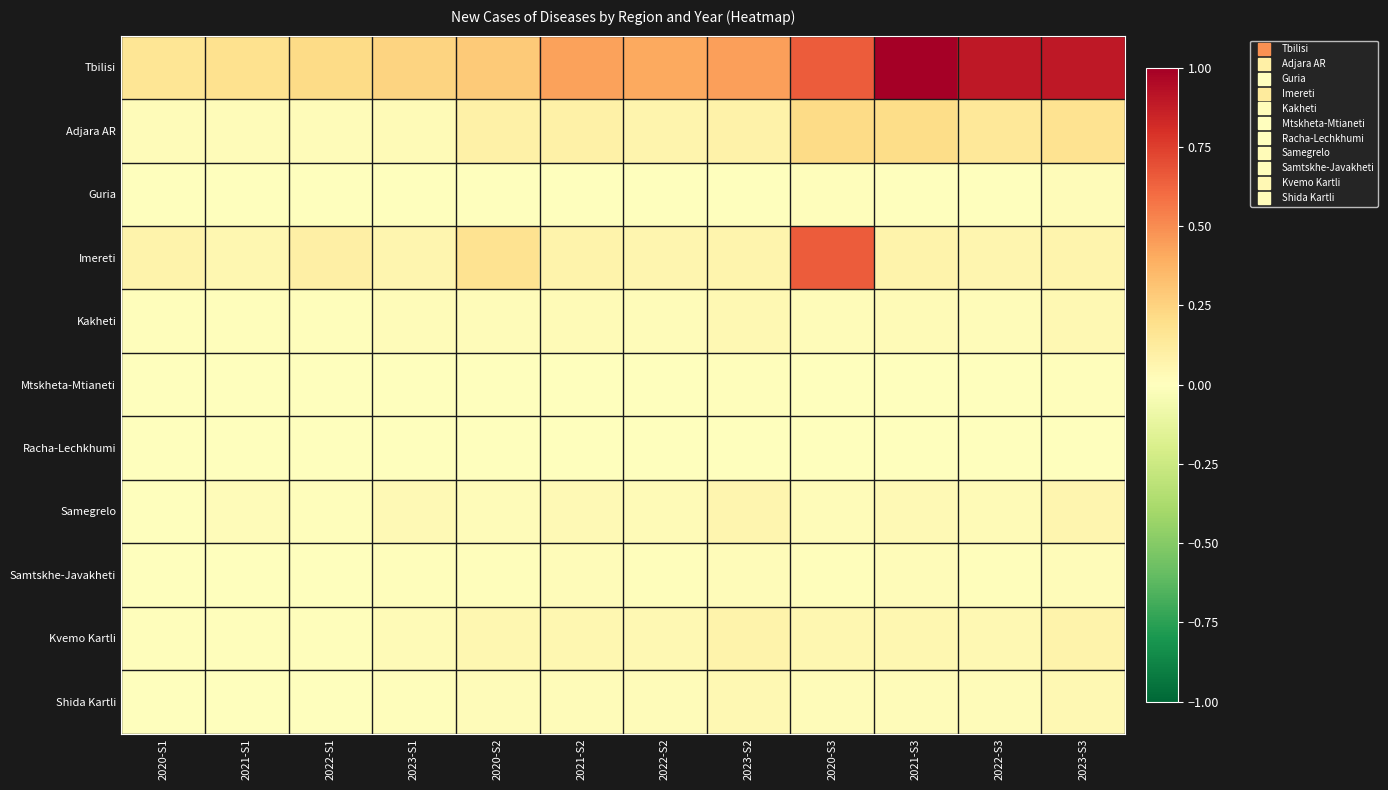

Rank the series at 2023-S2 from highest to lowest value.

Tbilisi, Adjara AR, Kvemo Kartli, Imereti, Samegrelo, Kakheti, Shida Kartli, Samtskhe-Javakheti, Mtskheta-Mtianeti, Guria, Racha-Lechkhumi